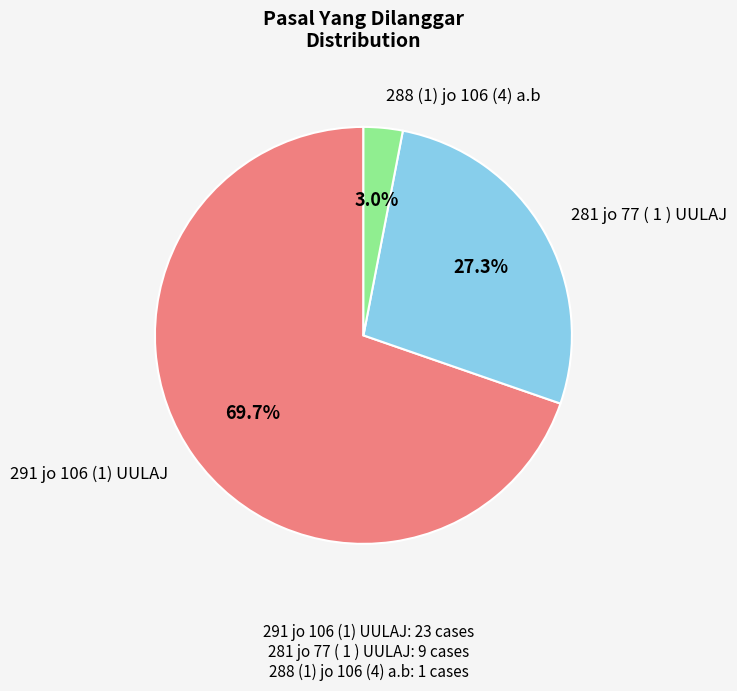

Count the number of slices in the pie.

3